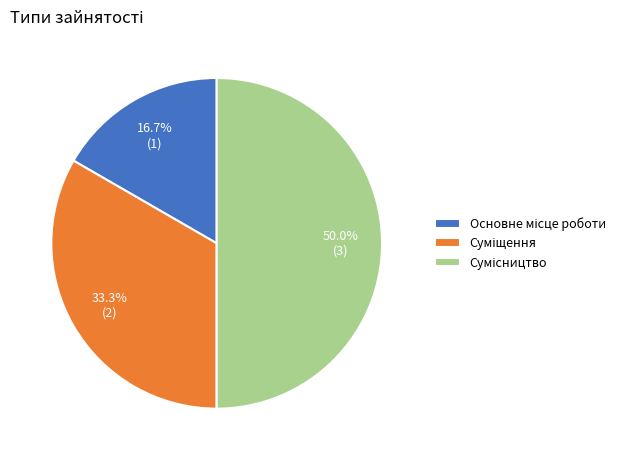

What is the change in value from Основне місце роботи to Суміщення?

+1